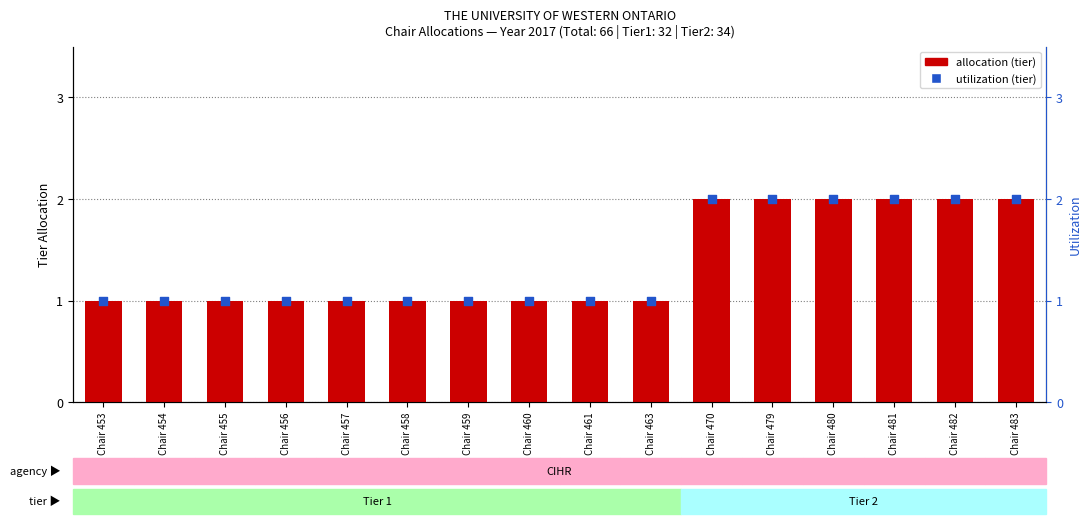

Is the value of utilization (tier) at Chair 454 greater than the value of allocation (tier) at Chair 458?

No